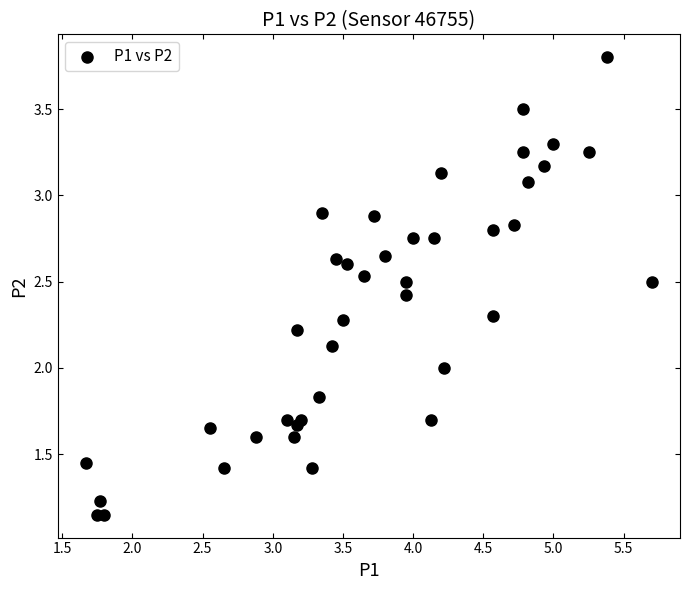

What is the range of X values (max minus min)?

4.0